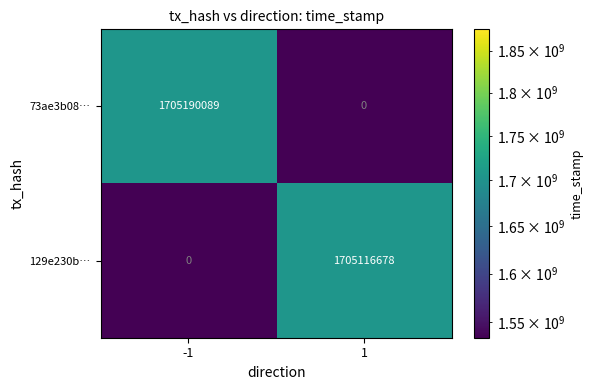

At how many categories does at least one series exceed 1578072266?

2